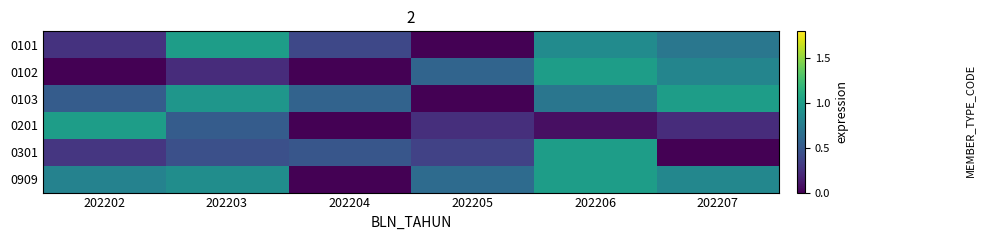

Reading left to right, extract all data points from this chart.

0101: 202202=0.3	202203=1.0	202204=0.4	202205=0.0	202206=0.9	202207=0.7
0102: 202202=0.0	202203=0.2	202204=0.0	202205=0.6	202206=1.0	202207=0.8
0103: 202202=0.5	202203=0.9	202204=0.6	202205=0.0	202206=0.7	202207=1.0
0201: 202202=1.0	202203=0.5	202204=0.0	202205=0.2	202206=0.1	202207=0.2
0301: 202202=0.3	202203=0.4	202204=0.5	202205=0.4	202206=1.0	202207=0.0
0909: 202202=0.8	202203=0.9	202204=0.0	202205=0.6	202206=1.0	202207=0.8